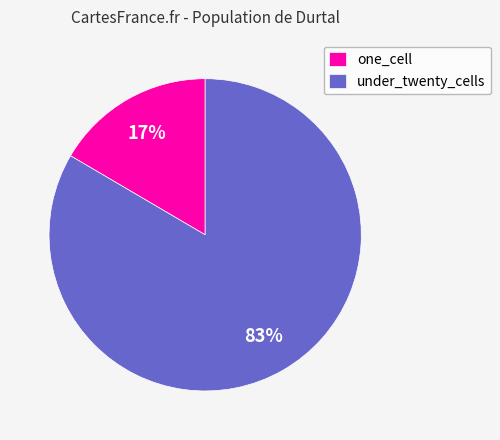

Is the sum of one_cell and under_twenty_cells greater than half?

Yes